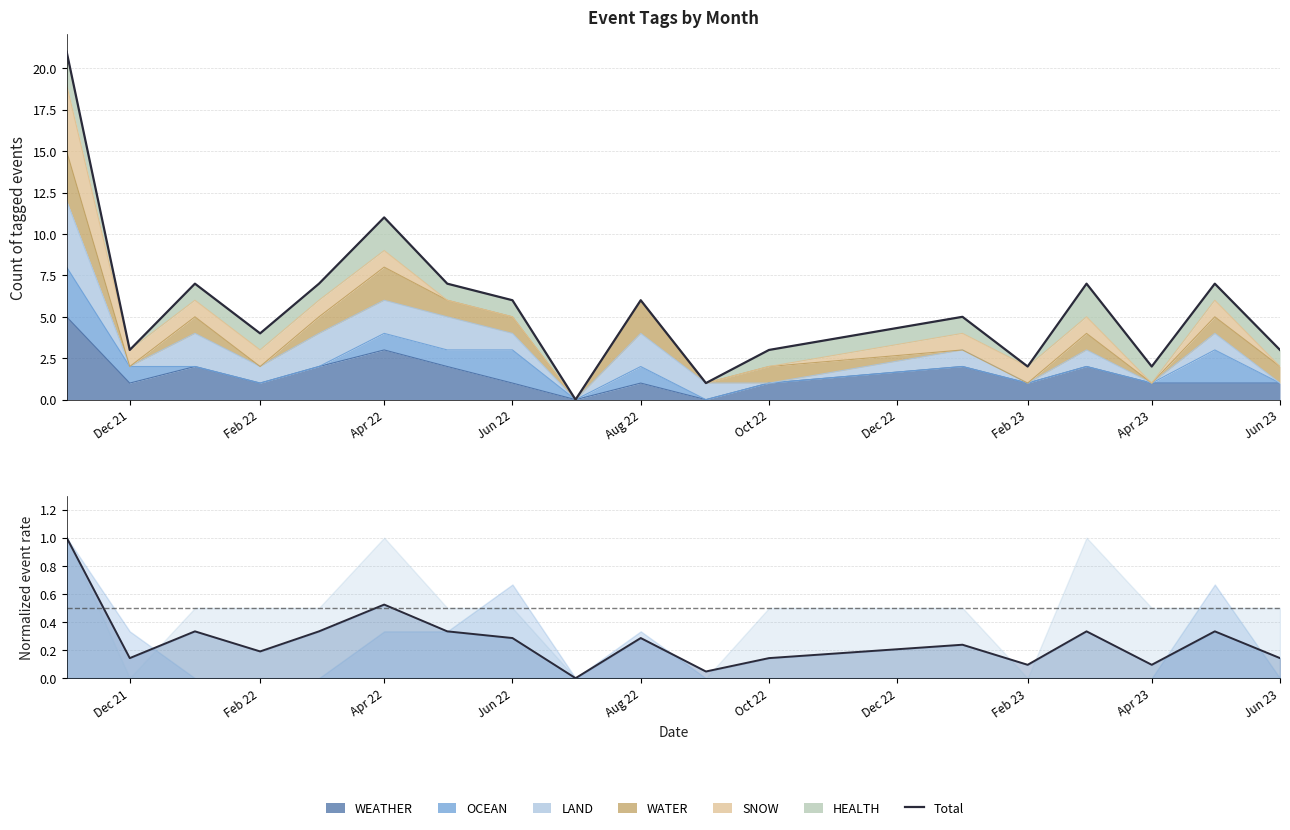

What is the sum of all Normalized total values?

4.9